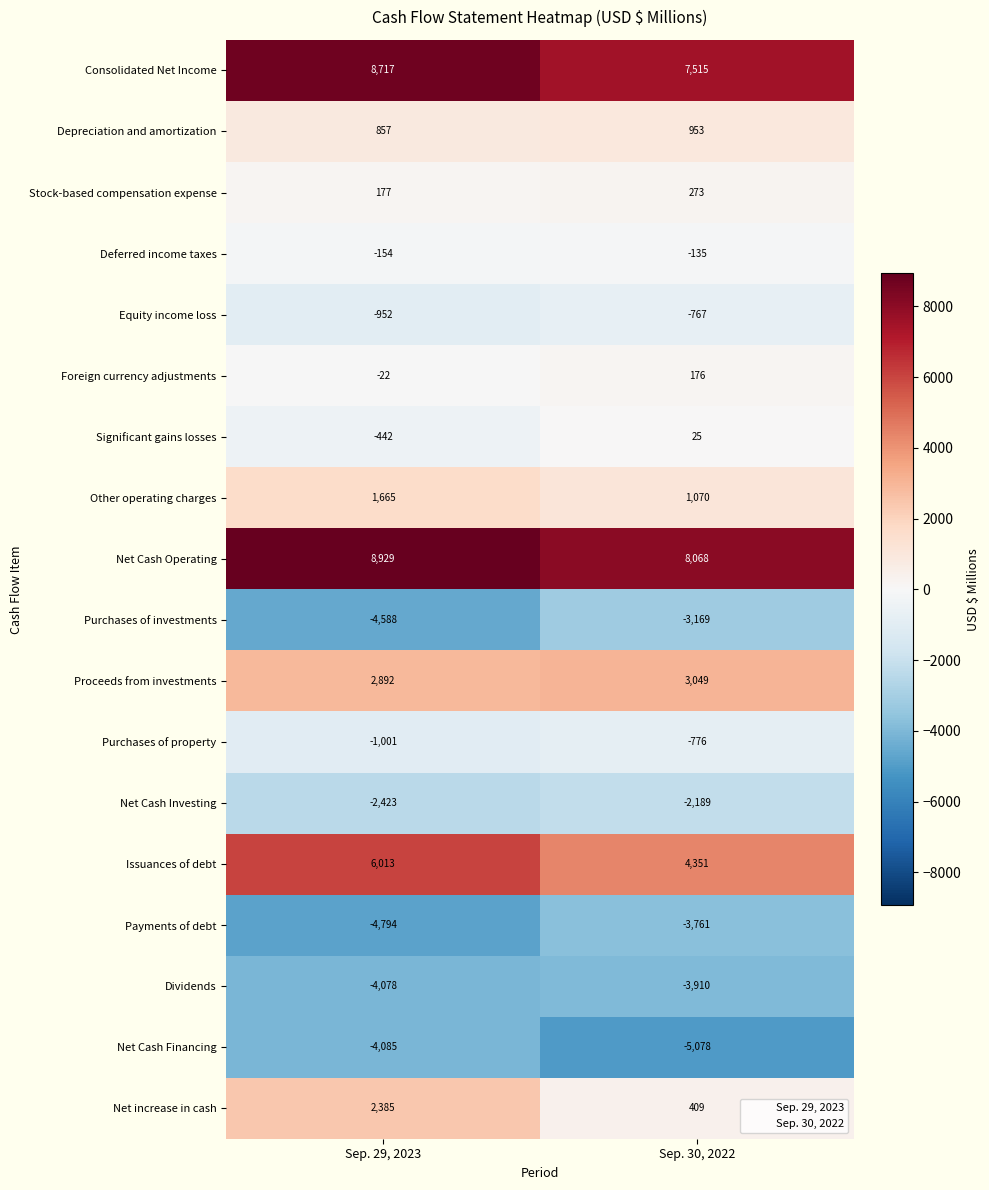

What is the difference between the highest and lowest values at Sep. 29, 2023?

13723